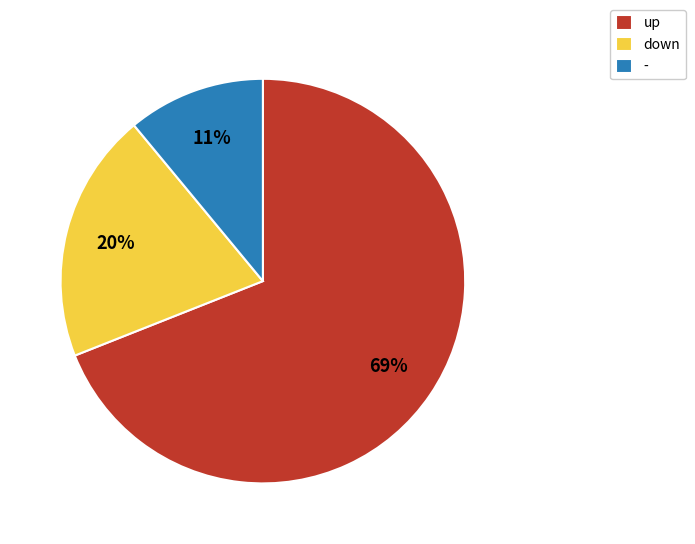

Count the number of slices in the pie.

3